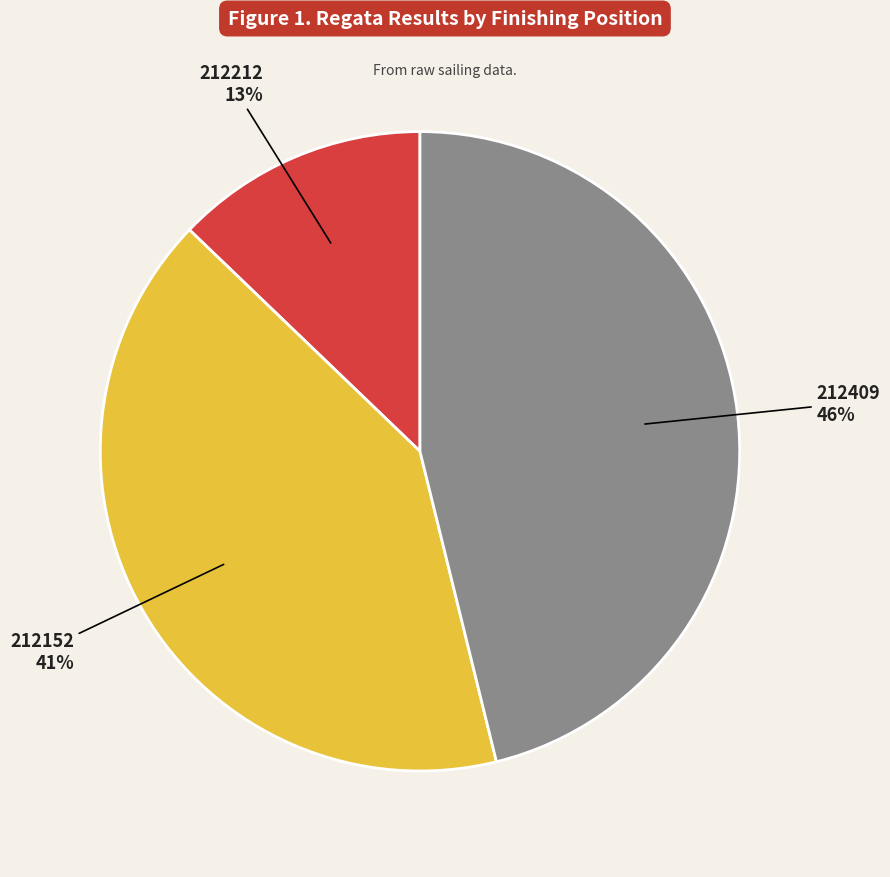

Combined, do 212409 and 212212 account for over 50%?

Yes